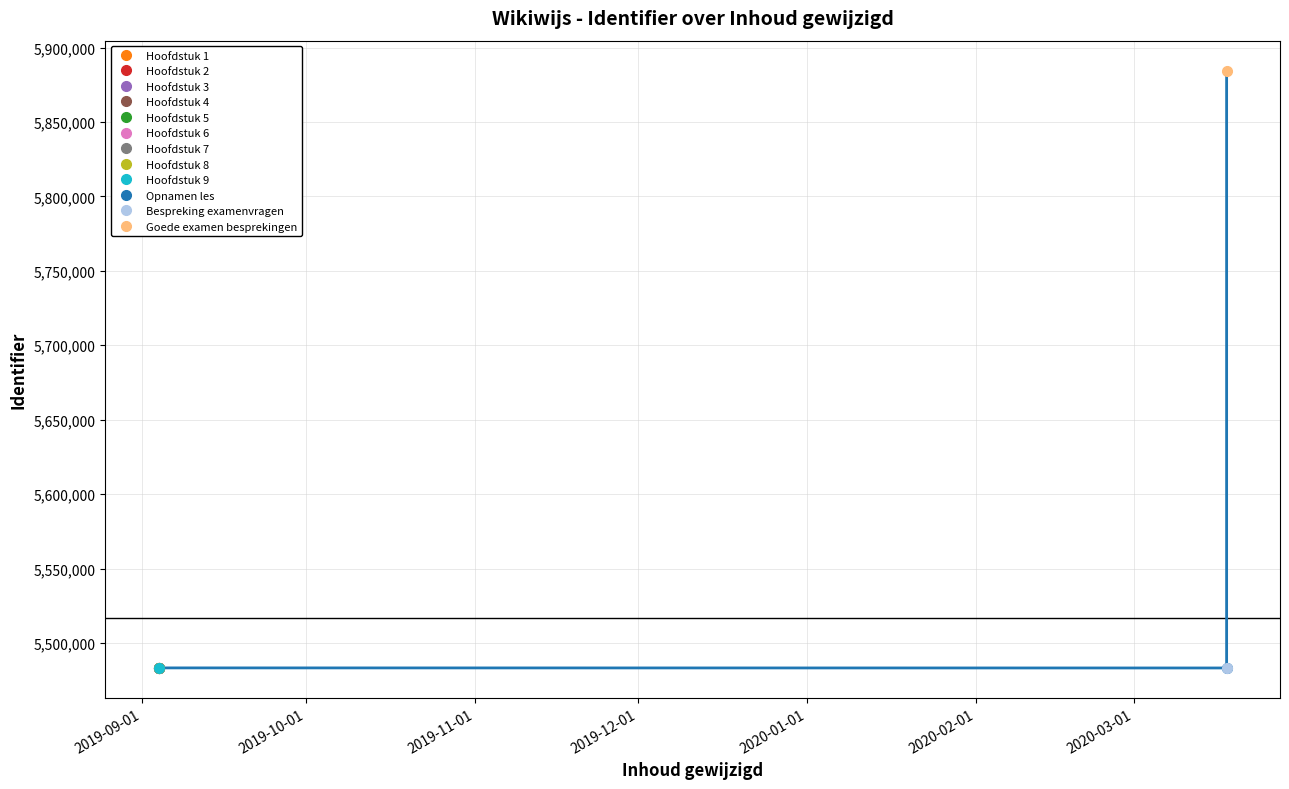

Approximately how many times larger is the value at Goede examen besprekingen compared to Hoofdstuk 5?

1.1